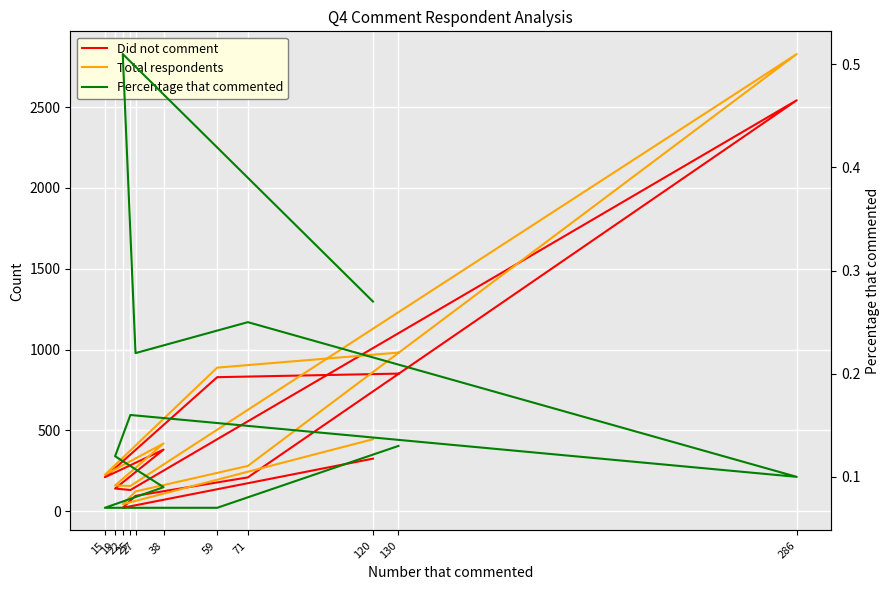

Which series has the largest total across all categories?

Total respondents